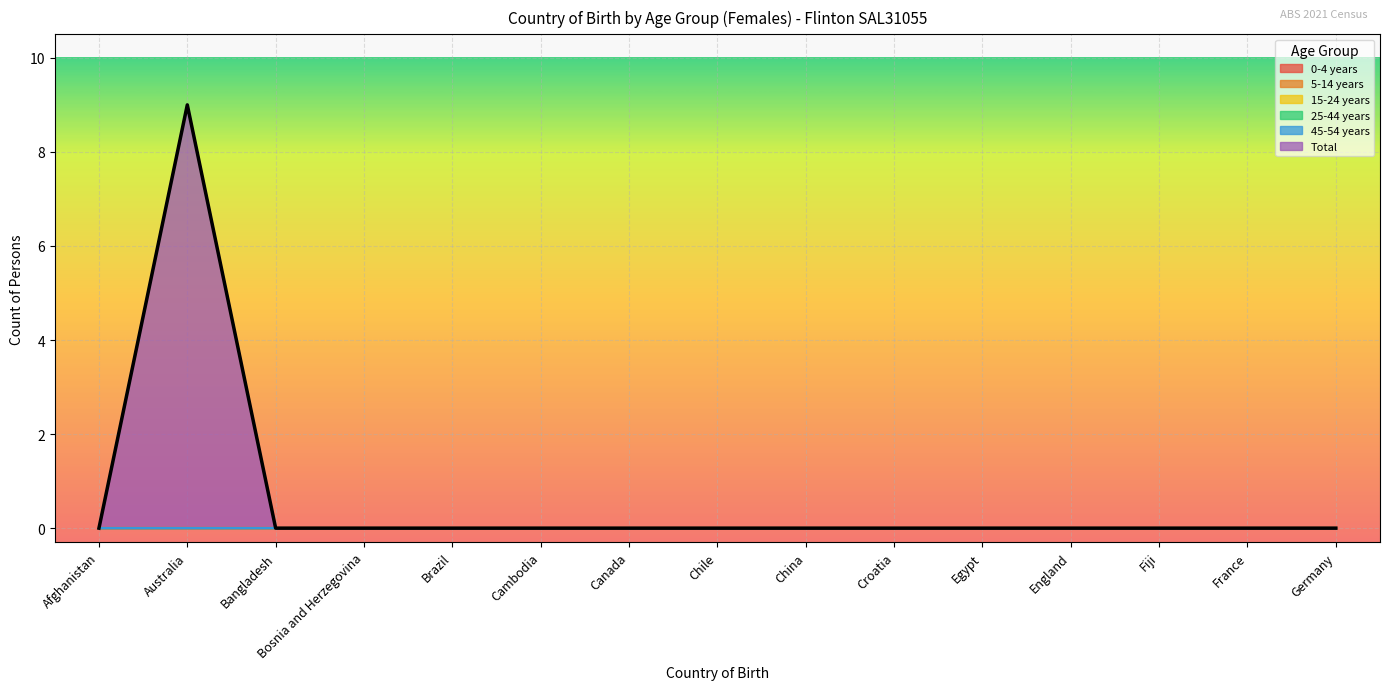

True or false: 15-24 years and 0-4 years intersect in this chart.

False